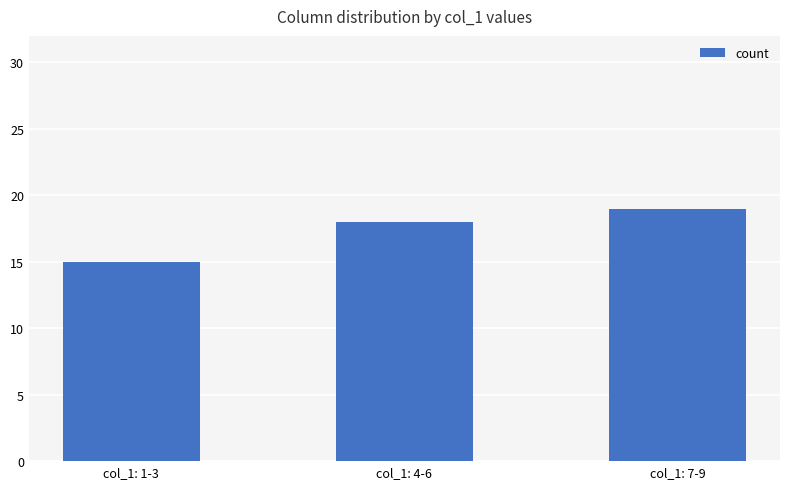

How many data points are less than 18?

1